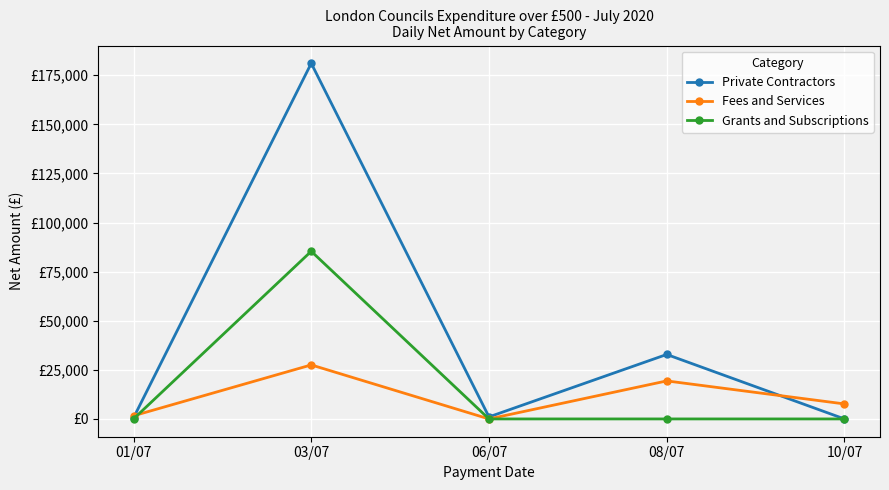

True or false: Private Contractors and Grants and Subscriptions cross at least once.

False